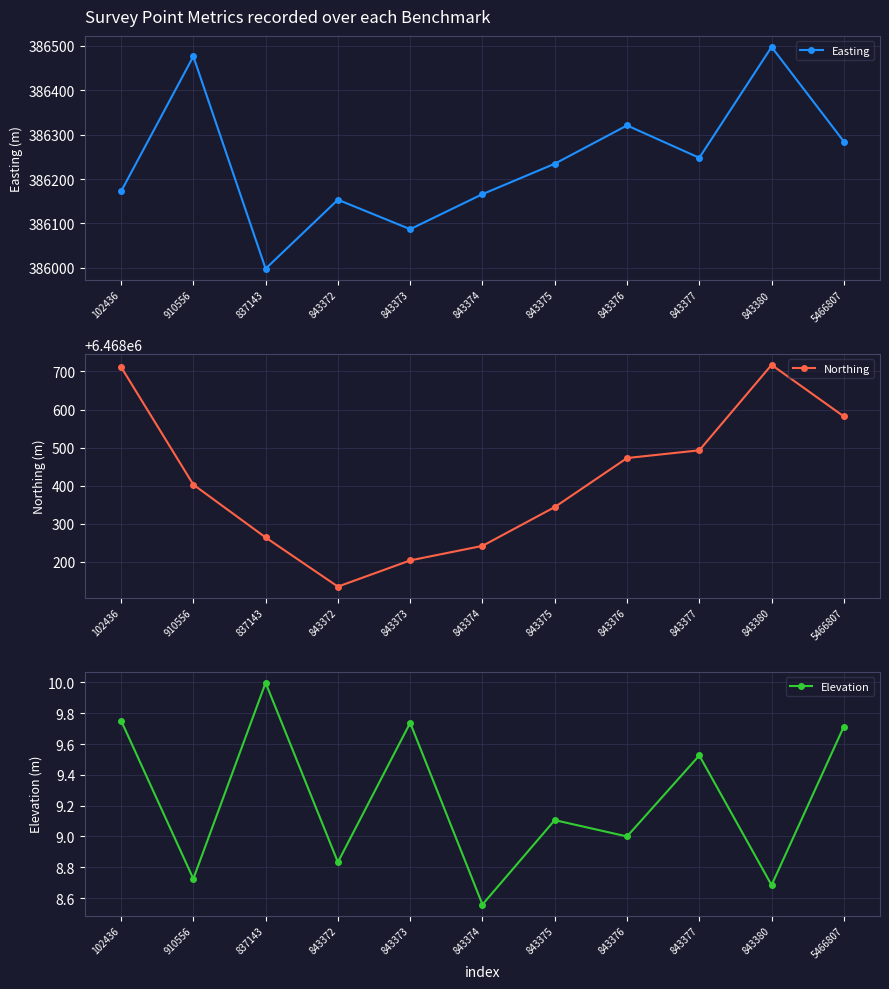

How many distinct data groups are displayed?

3